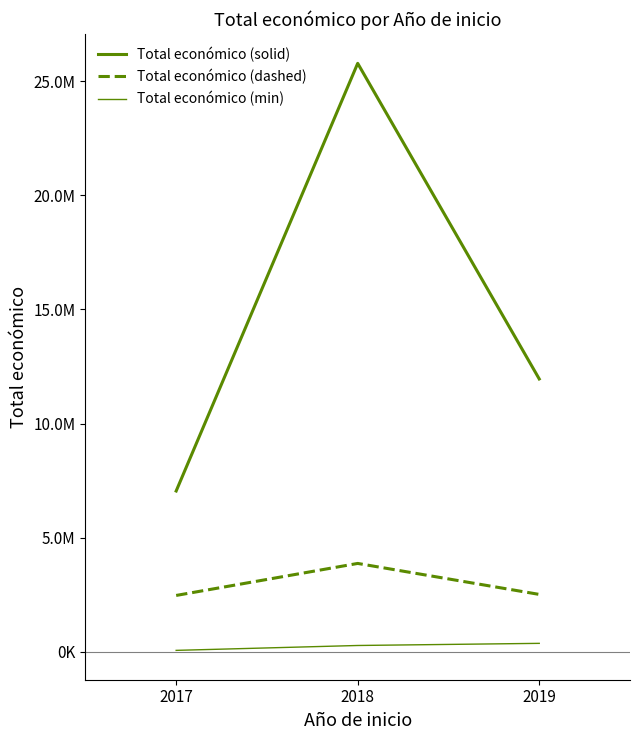

Does the chart have visible grid lines?

No